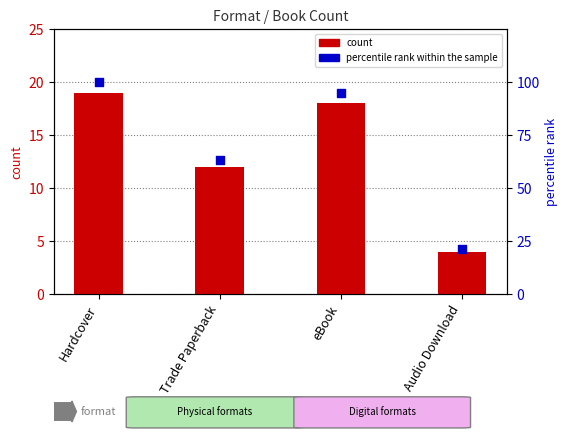

Which series has the largest total across all categories?

percentile rank within the sample